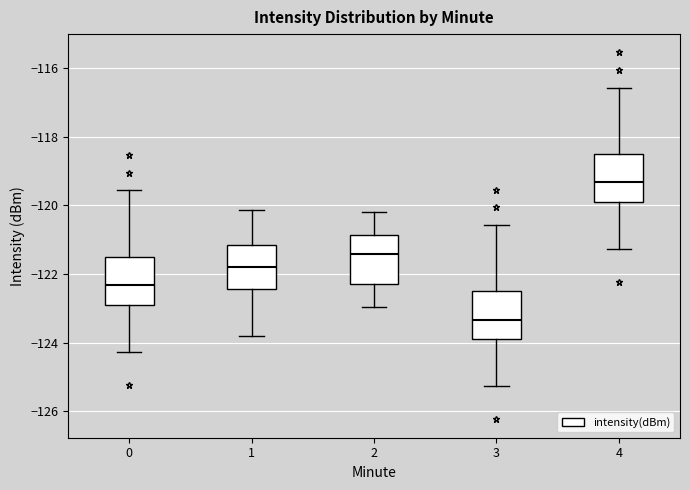

Where does the lower whisker of the box at x = 3 end on the y-axis? The values are not printed on the chart, so give them approximately, as read against the axis.

-125.2